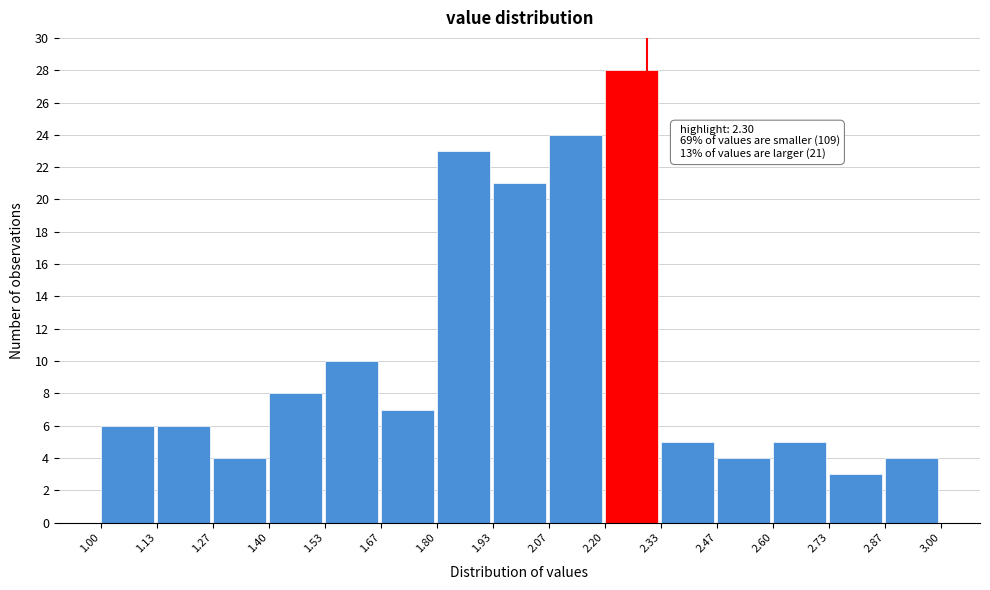

Which range on the x-axis has the tallest bar?

2.20 to 2.33